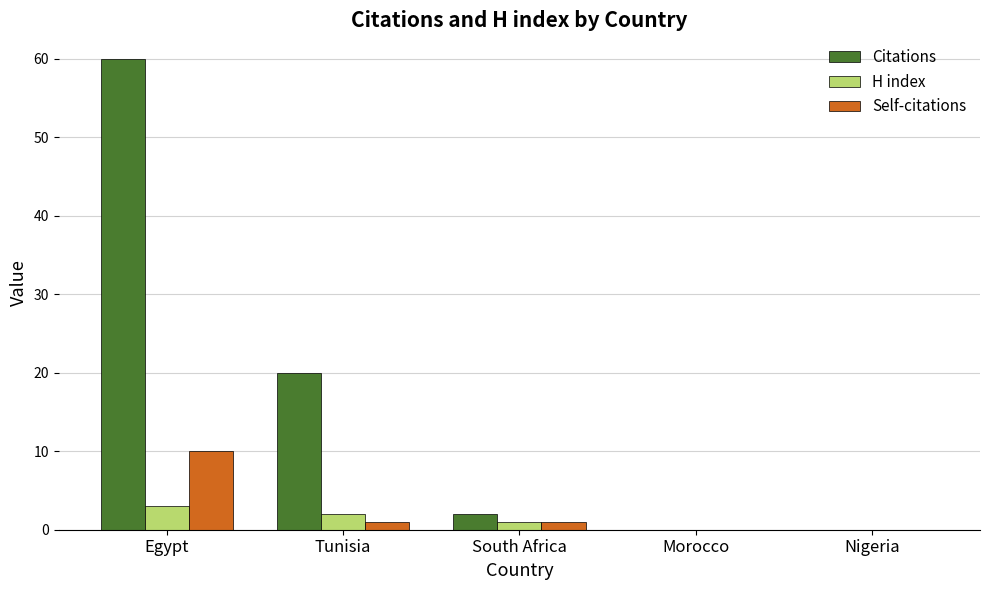

How many series are shown in this chart?

3